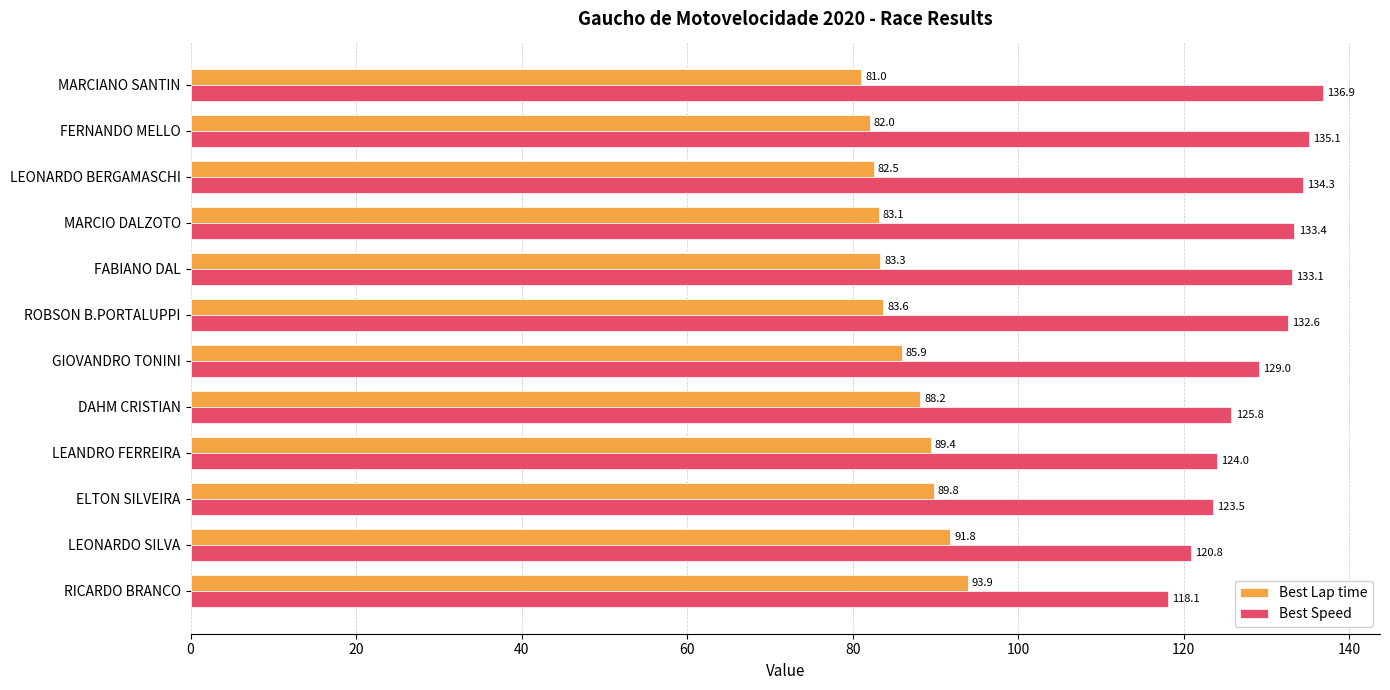

Rank the series by their average value, from highest to lowest.

Best Speed, Best Lap time